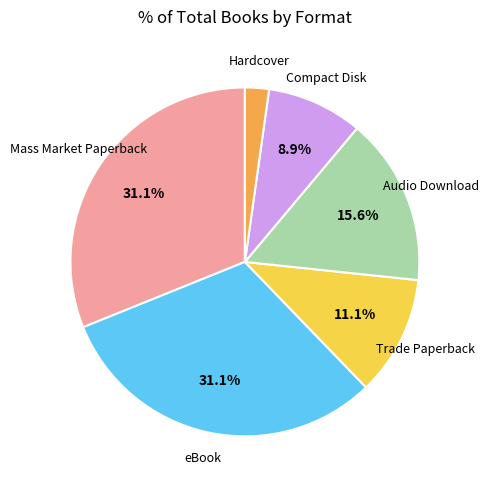

Is there a majority slice in this chart?

No